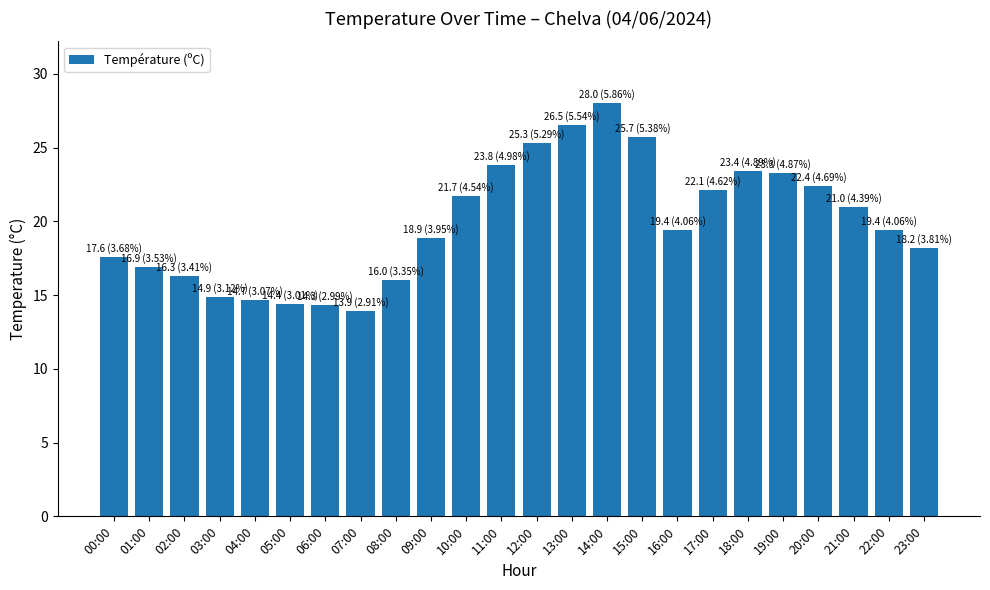

Does the chart contain stacked bars?

No